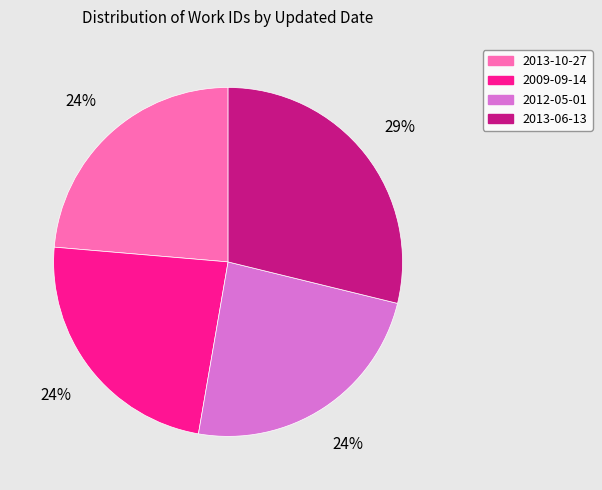

Which slice is the largest?

2013-06-13